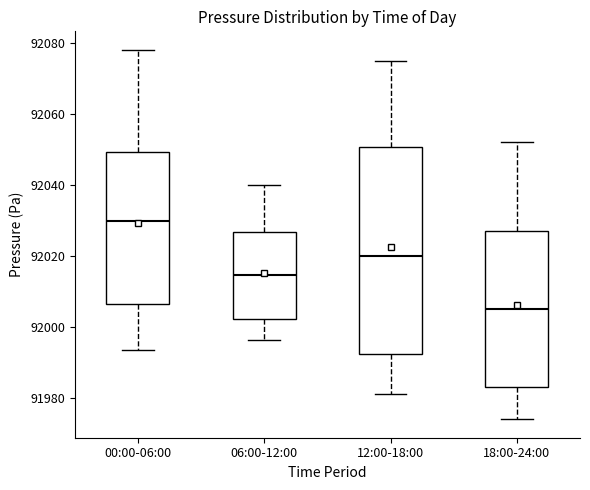

Reading left to right, read every box against the y-axis: the position of its median line, the range the box covers, and the ends of its whiskers. The values are not printed on the chart, so give them approximately, as read against the axis.

00:00-06:00: median 92030, box 92006 to 92050, whiskers 91994 to 92078
06:00-12:00: median 92014, box 92002 to 92026, whiskers 91996 to 92040
12:00-18:00: median 92020, box 91992 to 92050, whiskers 91982 to 92076
18:00-24:00: median 92006, box 91984 to 92028, whiskers 91974 to 92052